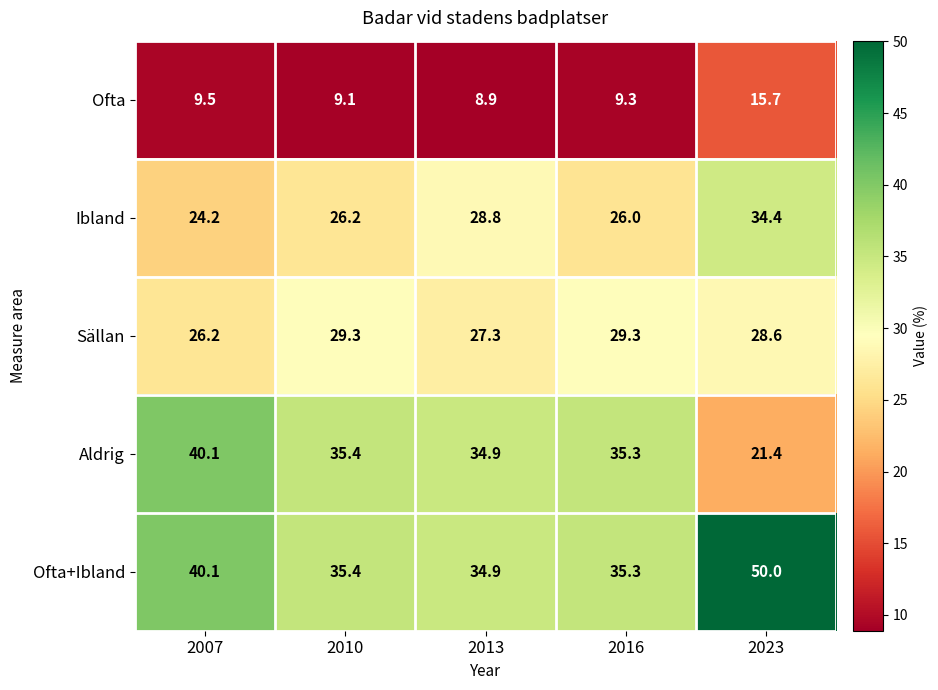

What is the sum of all Ibland values?

139.6